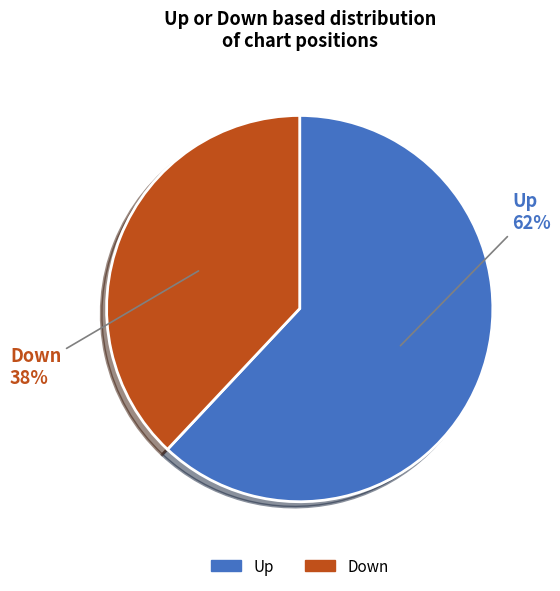

How many slices are in this pie chart?

2